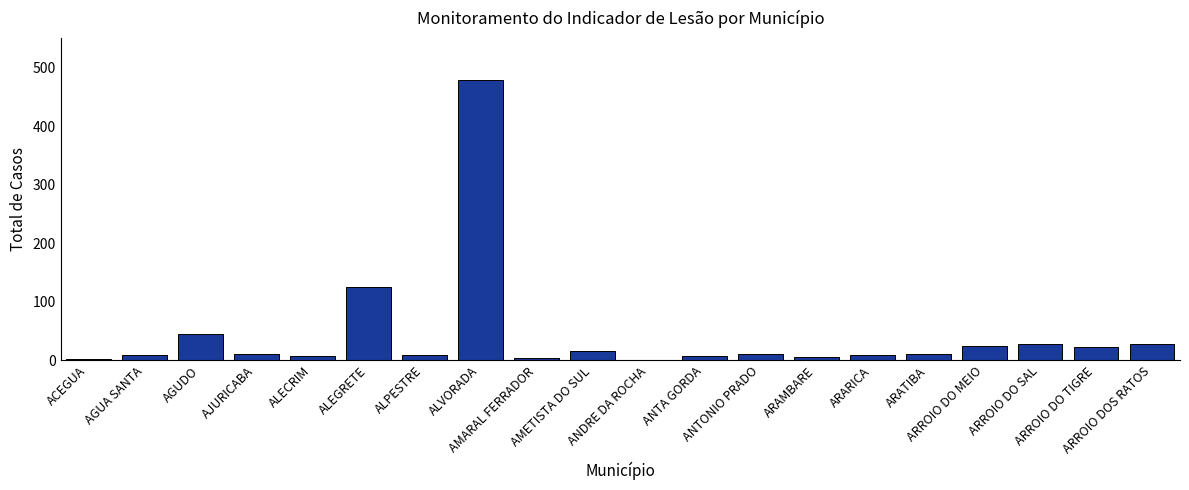

What is the sum of all values?

848